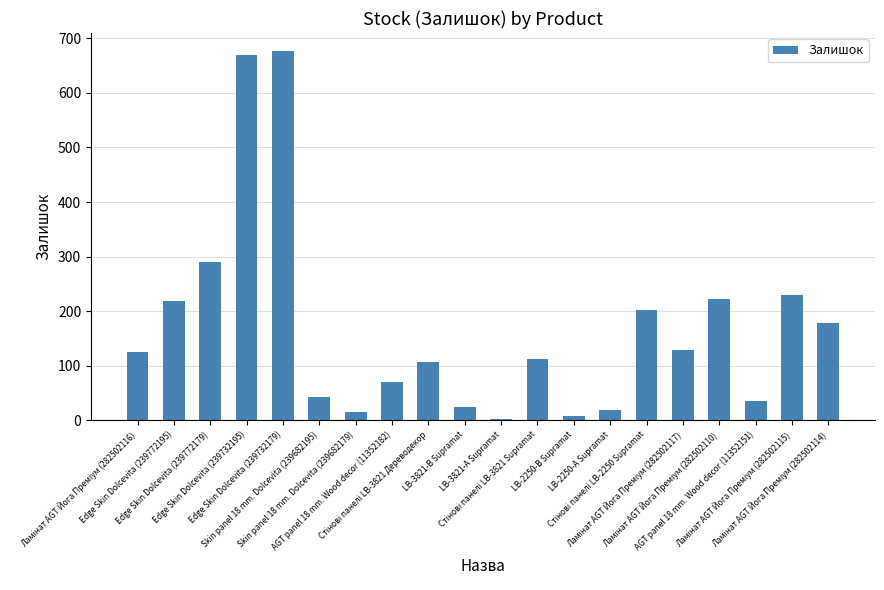

Reading left to right, extract all data points from this chart.

125	218	290	670	676	42	15	70	106	24	2	113	8	19	202	129	223	36	229	178